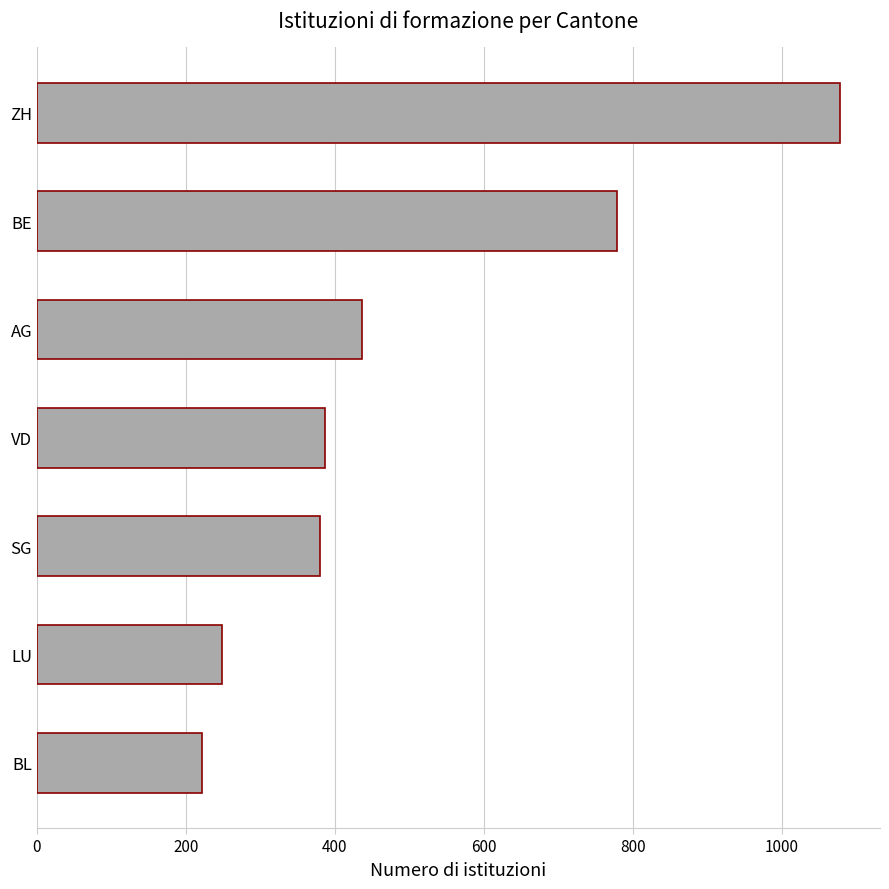

Between ZH and LU, which is larger?

ZH